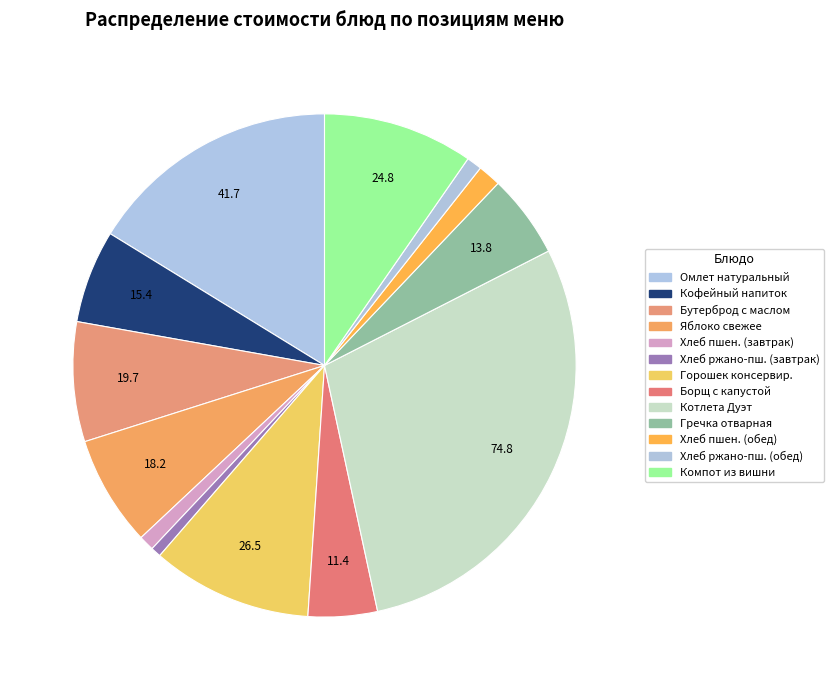

How many segments does this pie chart have?

13